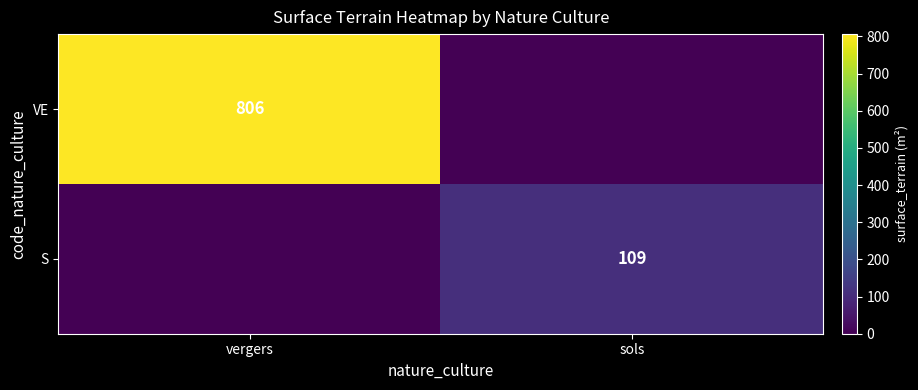

Is it true that S equals 179 at sols?

False